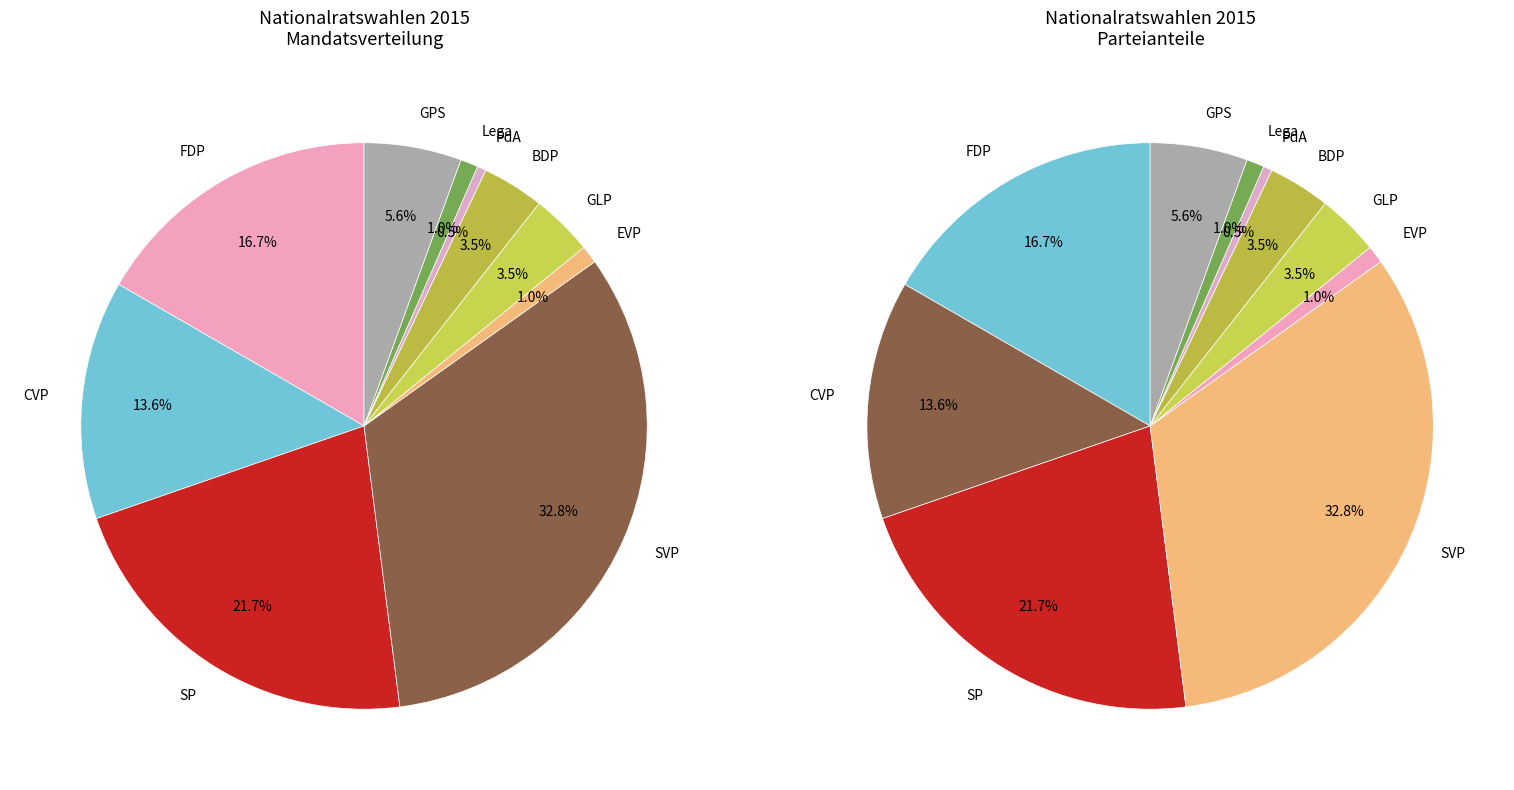

Between BDP and SVP, which is larger?

SVP